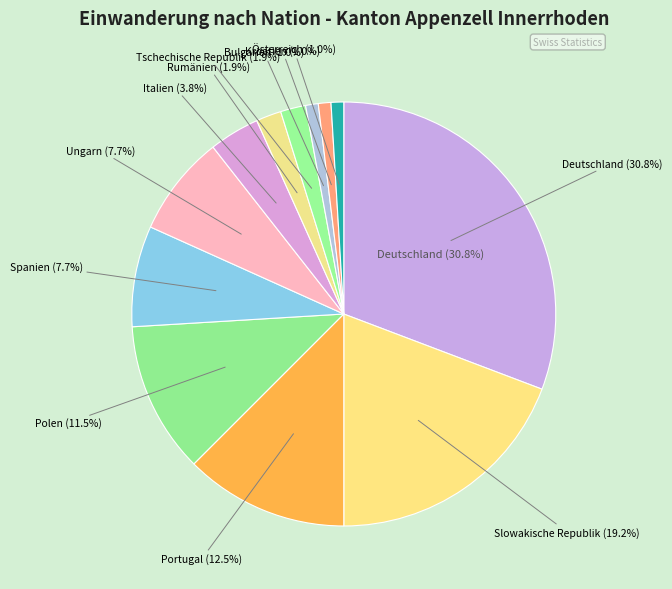

Count the number of slices in the pie.

12